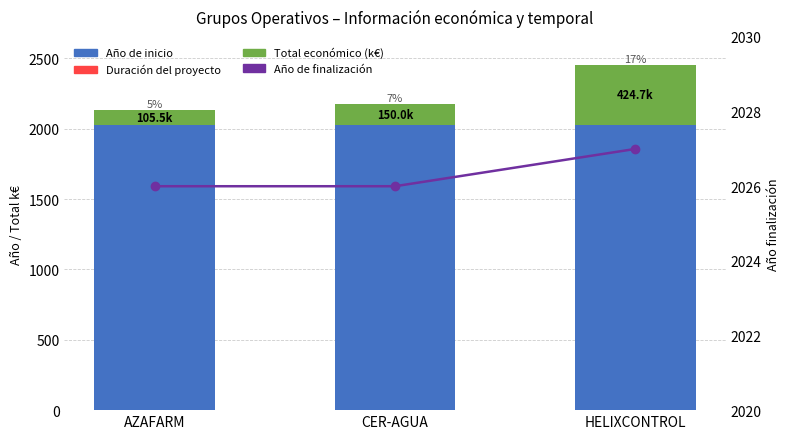

What is the label of the 1st bar from the left?

AZAFARM